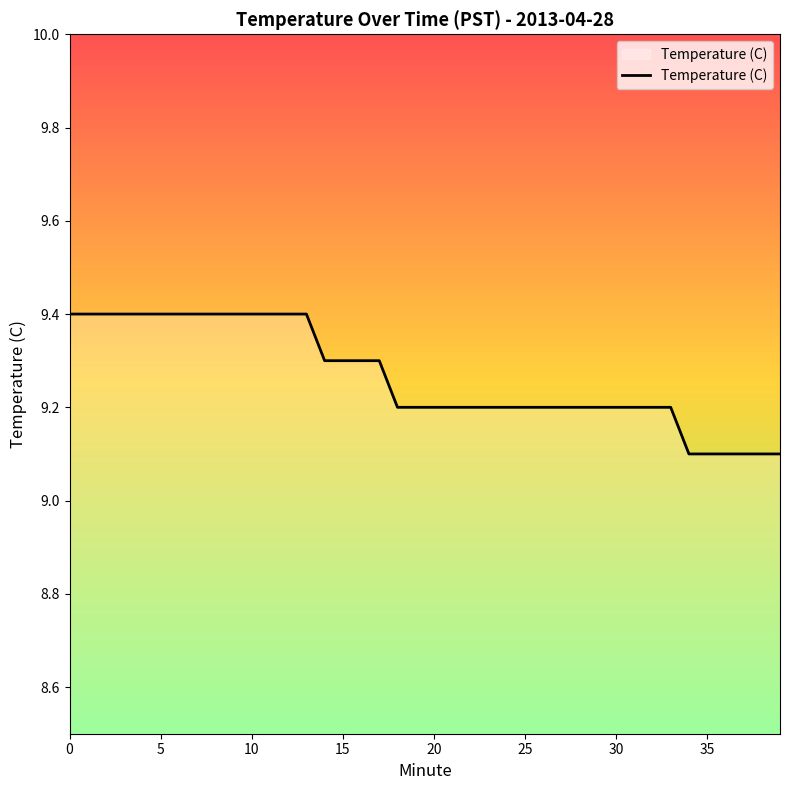

What is the average value?

9.3